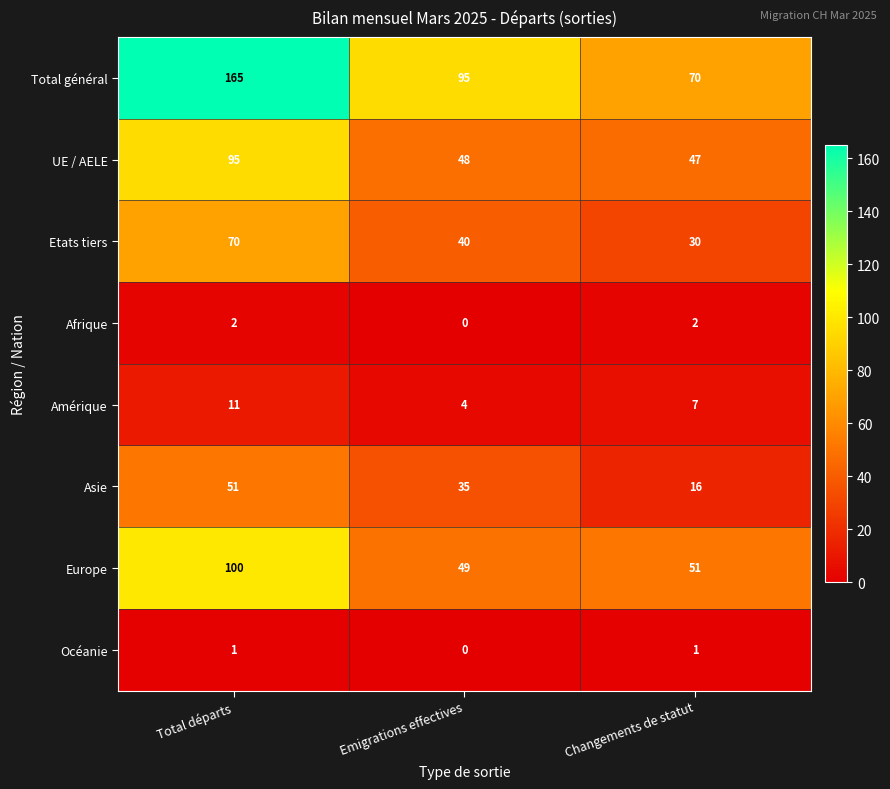

How many data points in Asie are less than 35?

1